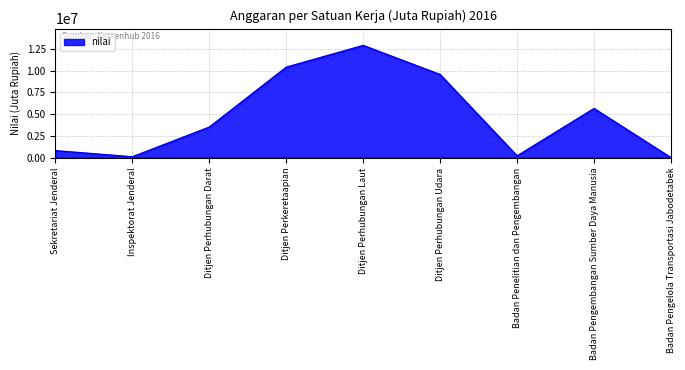

The chart shows a value of 804758 at Sekretariat Jenderal. True or false?

True